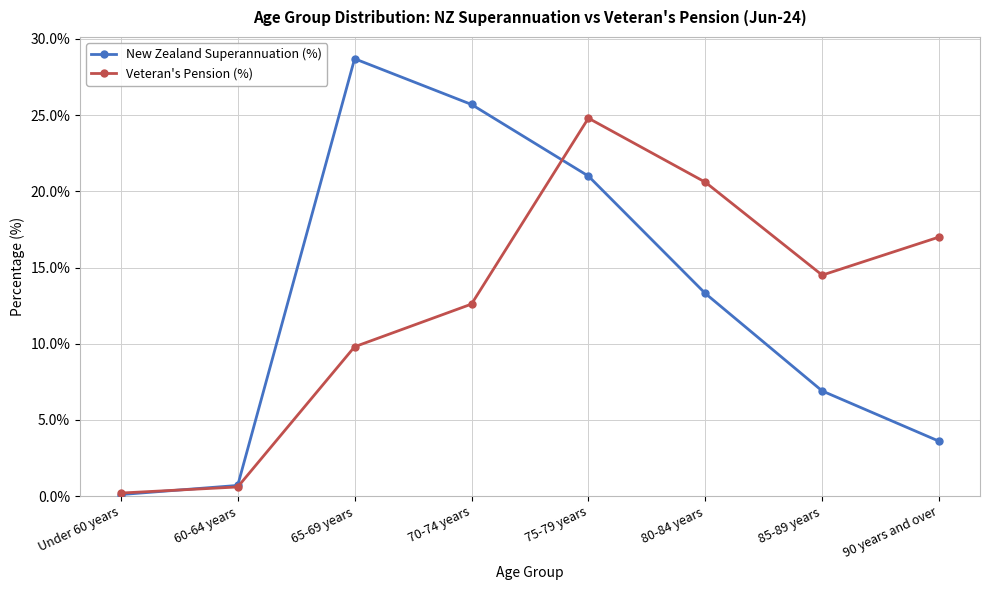

List the series in order of their peak value, lowest first.

Veteran's Pension (%), New Zealand Superannuation (%)